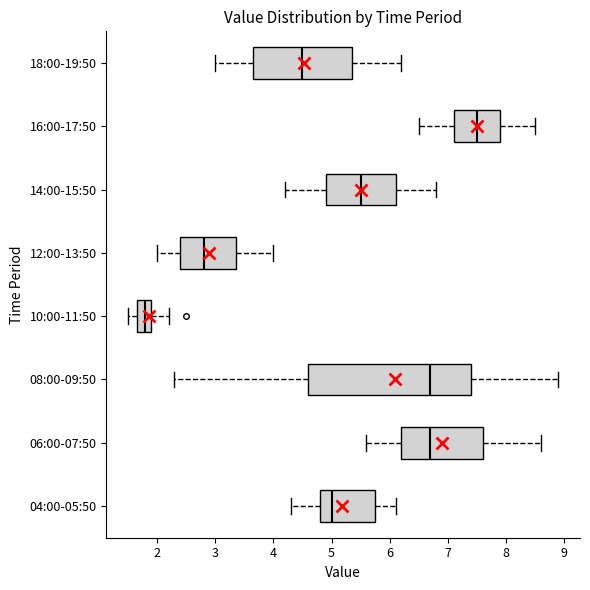

Reading bottom to top, transcribe this box plot: for each box, give where its median line is, the range the box spans, and where its two whiskers end, as read against the x-axis. The values are not printed on the chart, so give them approximately, as read against the axis.

04:00-05:50: median 5.0, box 4.8 to 5.8, whiskers 4.3 to 6.1
06:00-07:50: median 6.7, box 6.2 to 7.6, whiskers 5.6 to 8.6
08:00-09:50: median 6.7, box 4.6 to 7.4, whiskers 2.3 to 8.9
10:00-11:50: median 1.8, box 1.7 to 1.9, whiskers 1.5 to 2.2
12:00-13:50: median 2.8, box 2.4 to 3.4, whiskers 2.0 to 4.0
14:00-15:50: median 5.5, box 4.9 to 6.1, whiskers 4.2 to 6.8
16:00-17:50: median 7.5, box 7.1 to 7.9, whiskers 6.5 to 8.5
18:00-19:50: median 4.5, box 3.7 to 5.4, whiskers 3.0 to 6.2